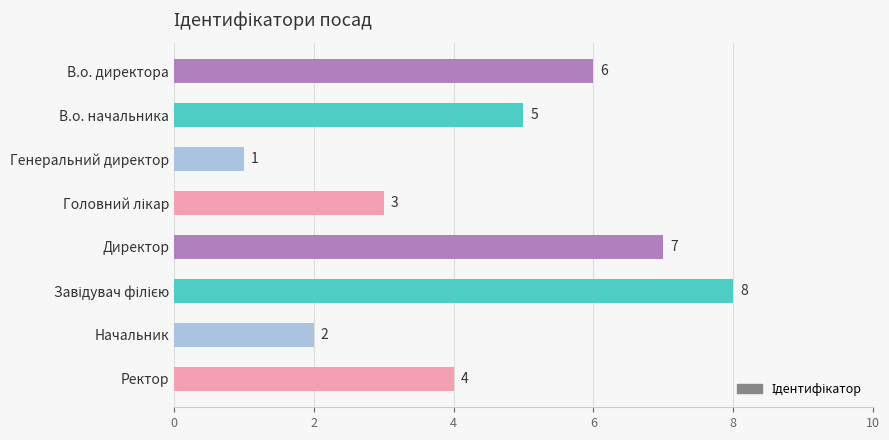

Reading bottom to top, list all the values displayed in this chart.

4	2	8	7	3	1	5	6